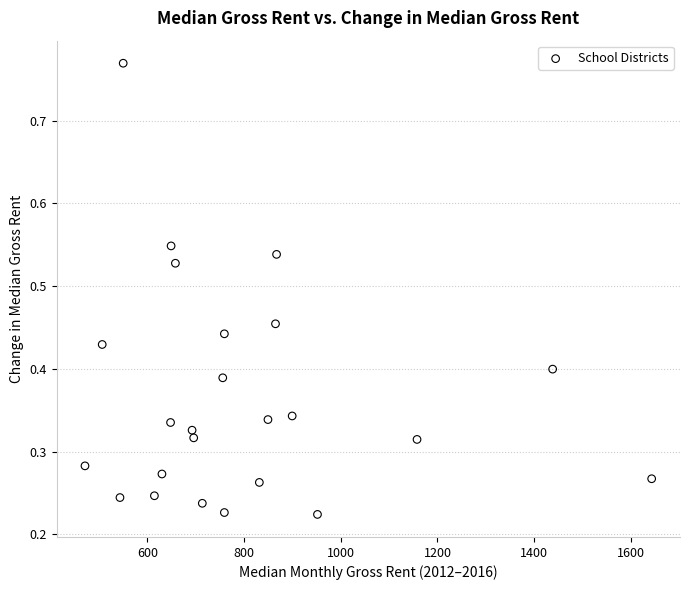

What is the range of X values (max minus min)?

1172.2